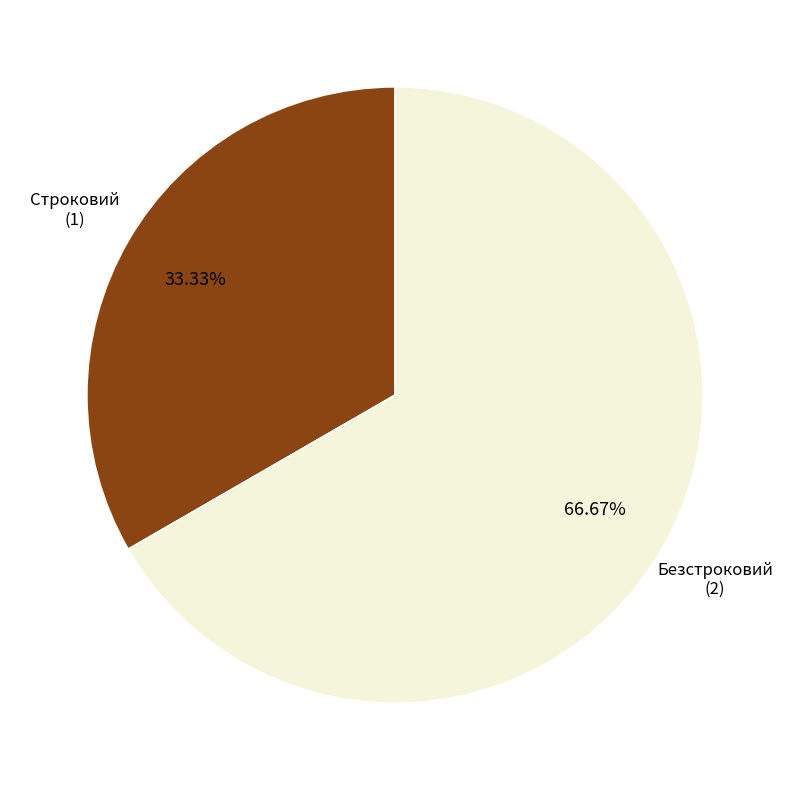

Is there a majority slice in this chart?

Yes